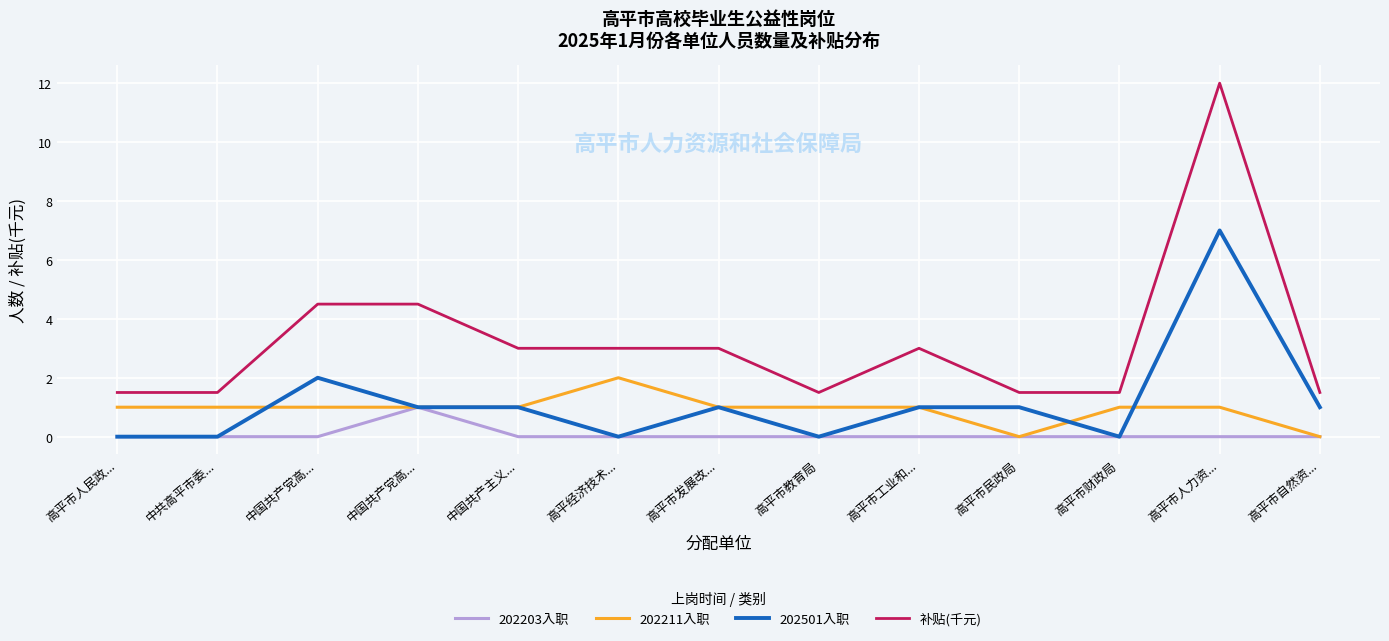

What is the sum of the 202501入职 values at 高平市财政局 and 高平市自然资...?

1.0